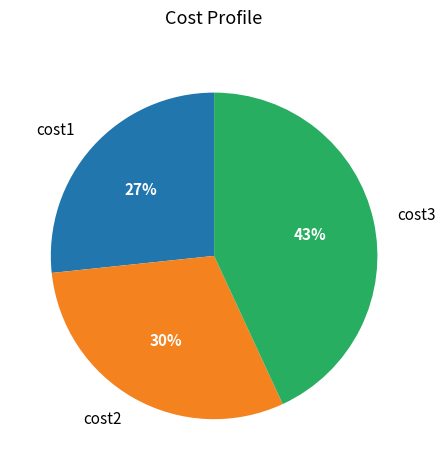

Is it true that cost1 is 16% of the pie?

False